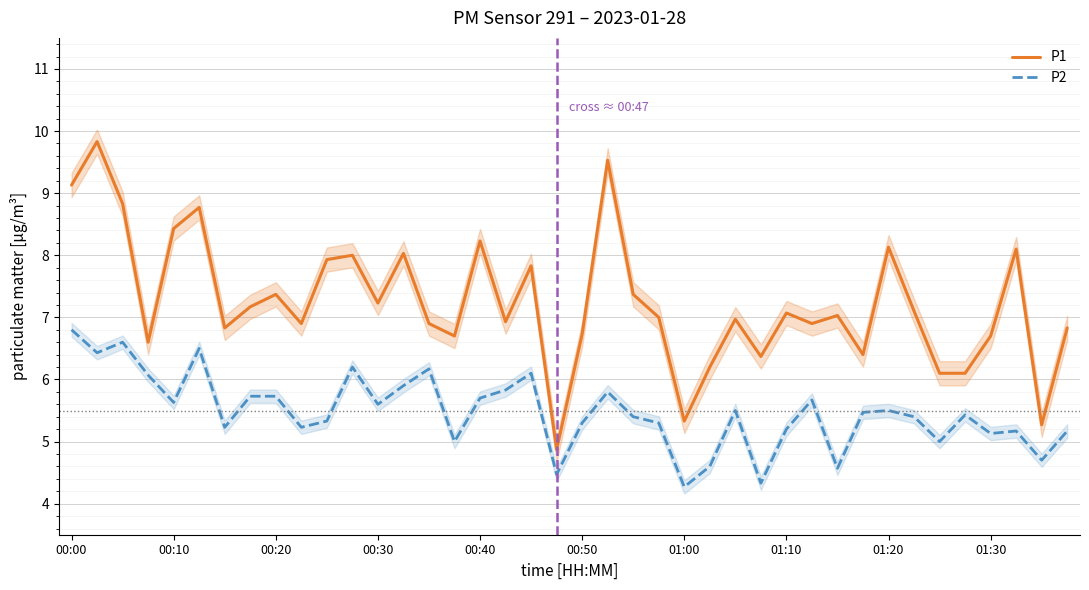

True or false: P2 has a value of 8.2 at 25.

False